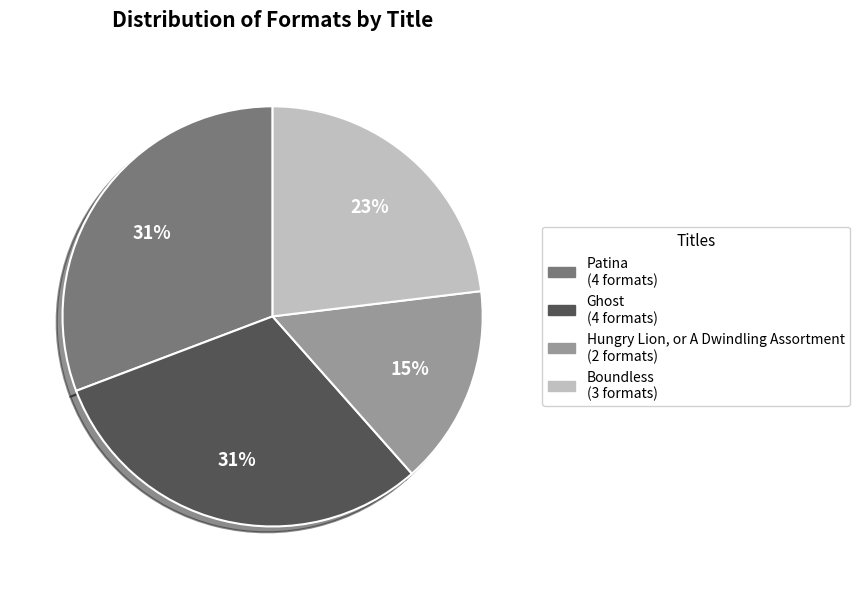

To the nearest percent, what is the difference between the Boundless and Hungry Lion, or A Dwindling Assortment slice percentages?

8%